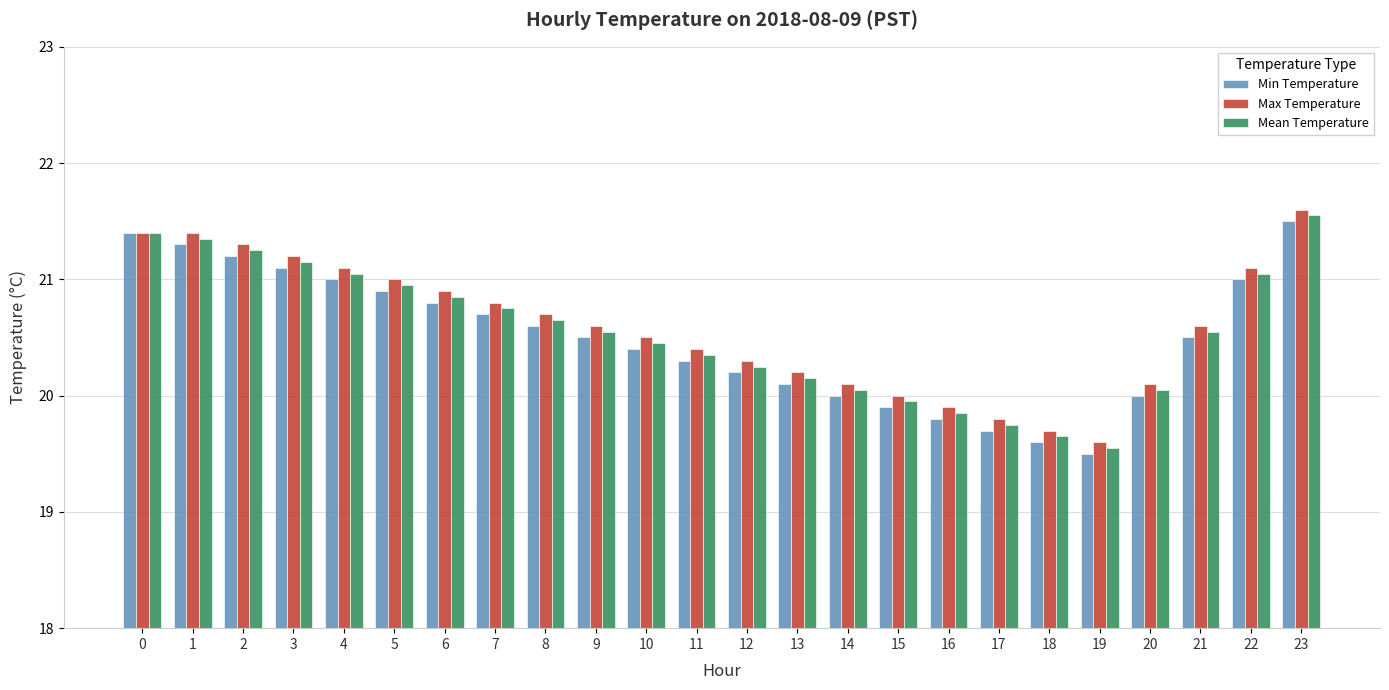

How many categories are shown in the chart?

24